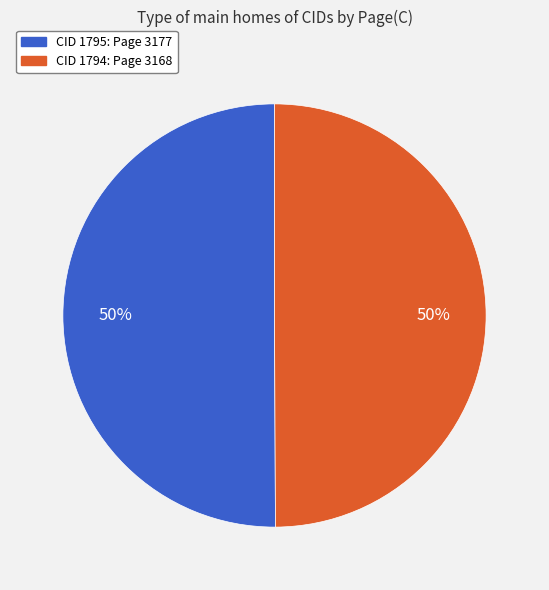

Combined, do CID 1794: Page 3168 and CID 1795: Page 3177 account for over 50%?

Yes